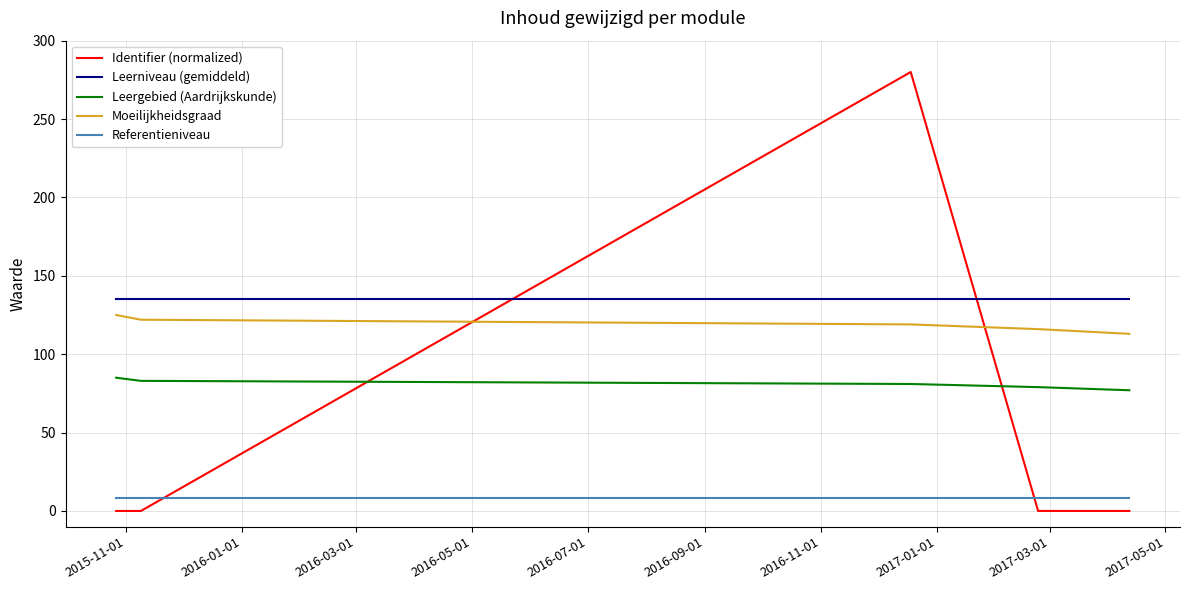

Which series has the largest total across all categories?

Leerniveau (gemiddeld)